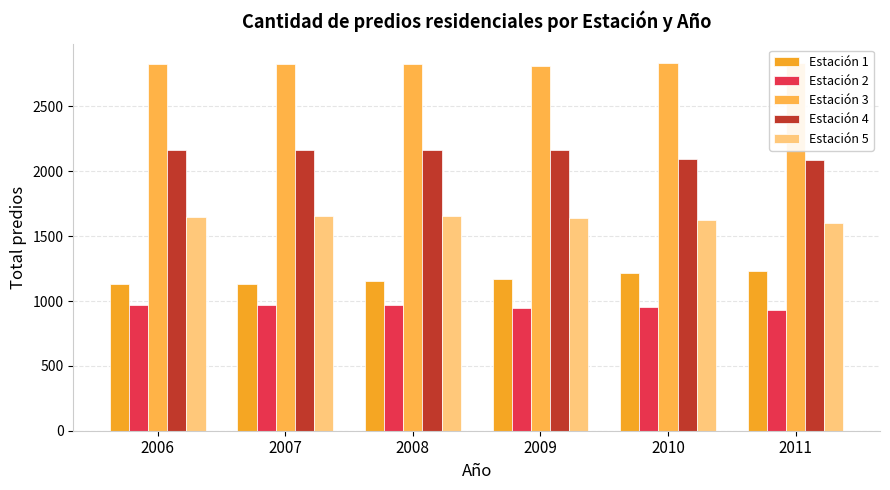

Reading right to left, what are all the values shown in this chart?

Estación 1: 2011=1232	2010=1214	2009=1173	2008=1151	2007=1133	2006=1130
Estación 2: 2011=929	2010=952	2009=946	2008=972	2007=966	2006=966
Estación 3: 2011=2837	2010=2833	2009=2810	2008=2830	2007=2827	2006=2826
Estación 4: 2011=2089	2010=2092	2009=2166	2008=2165	2007=2163	2006=2162
Estación 5: 2011=1602	2010=1625	2009=1643	2008=1655	2007=1652	2006=1645